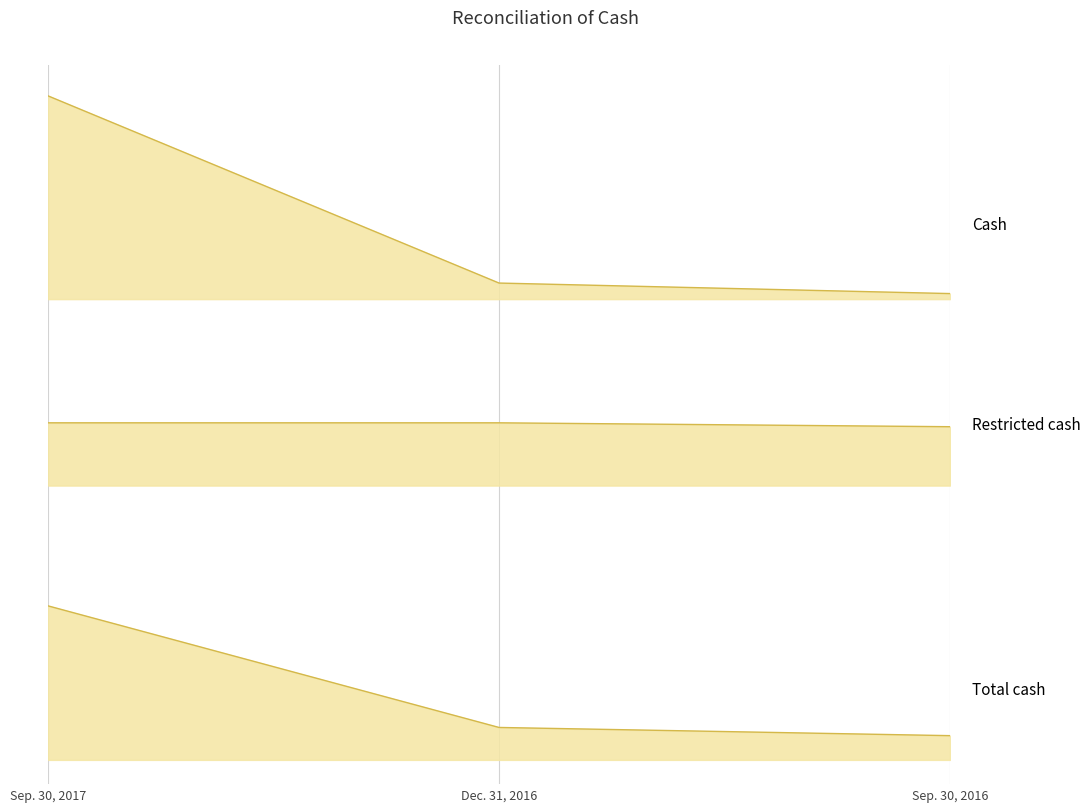

What is the total value across all series at Dec. 31, 2016?

722